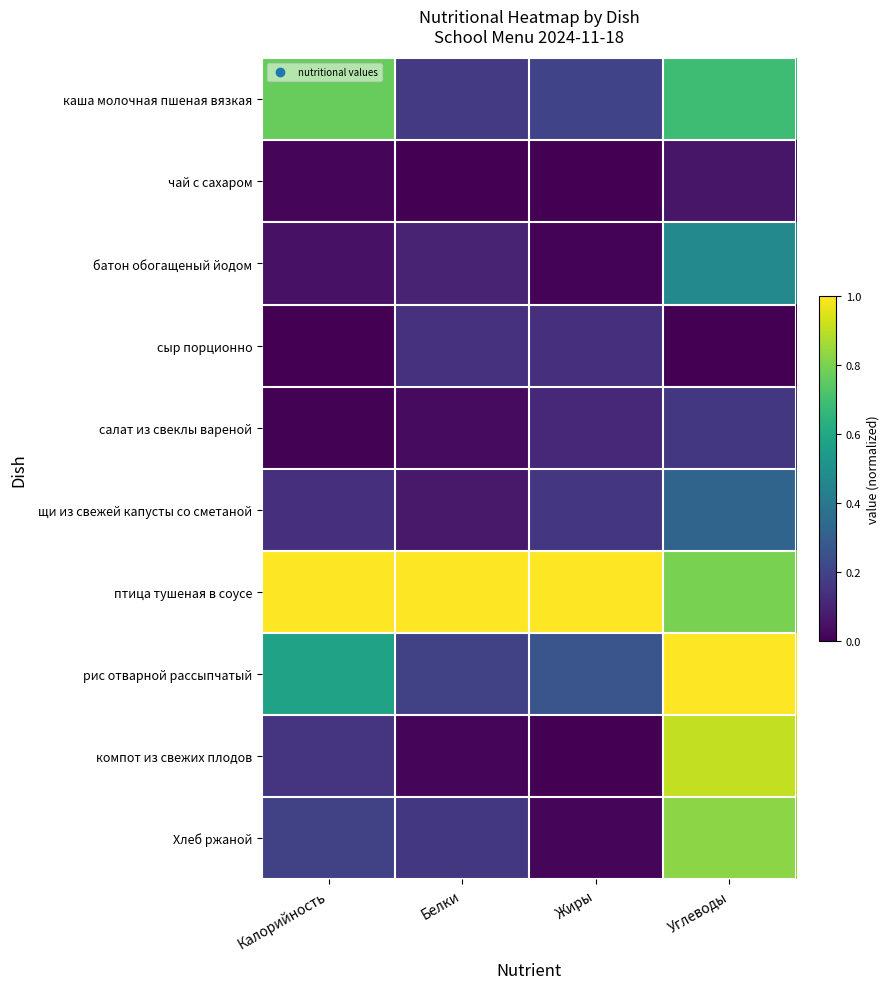

Which series changed the most between Калорийность and Белки?

каша молочная пшеная вязкая